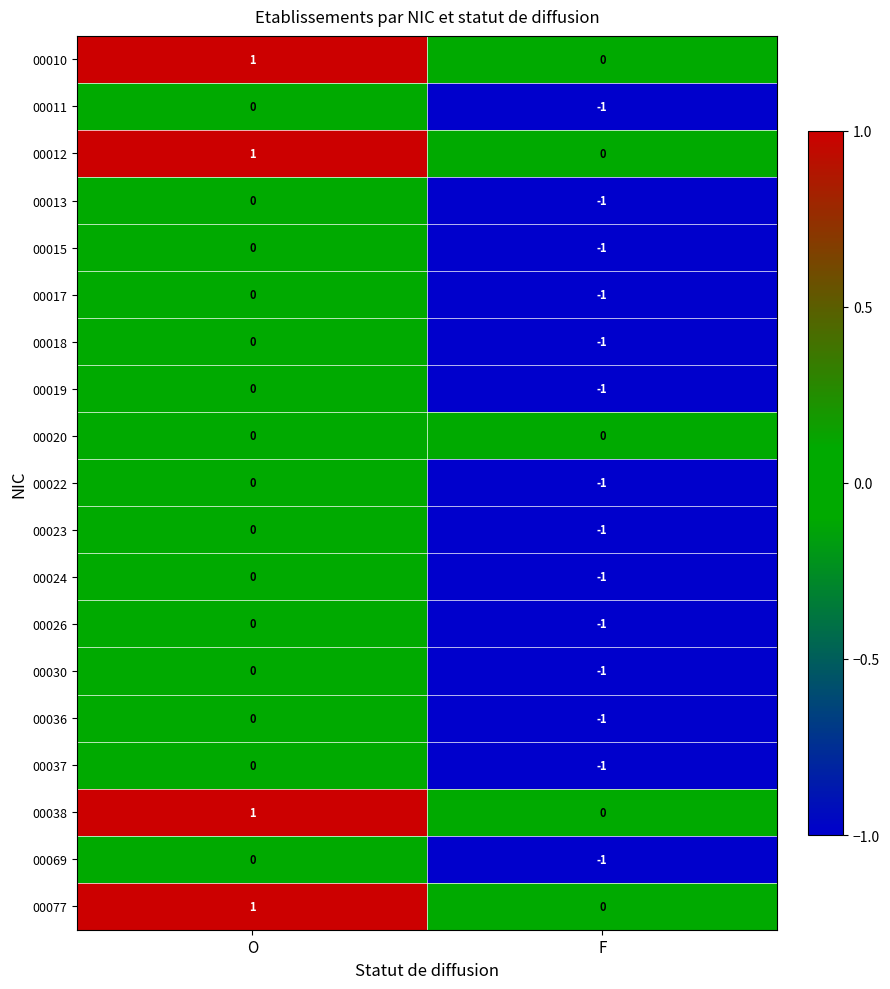

Is the value of 00026 at O greater than the value of 00069 at F?

Yes